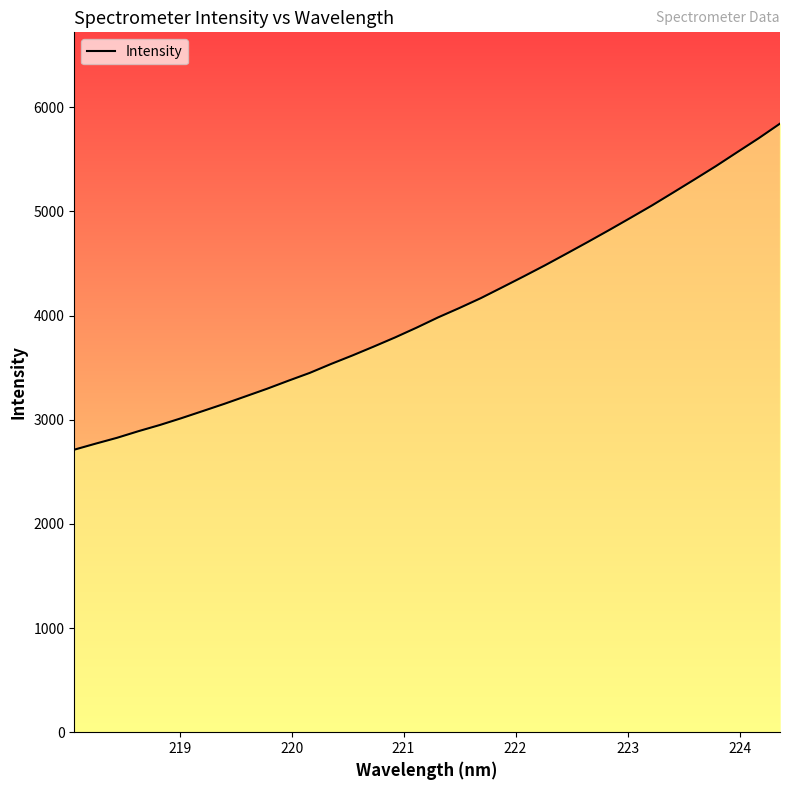

What is the difference between the maximum and minimum values?

3130.6